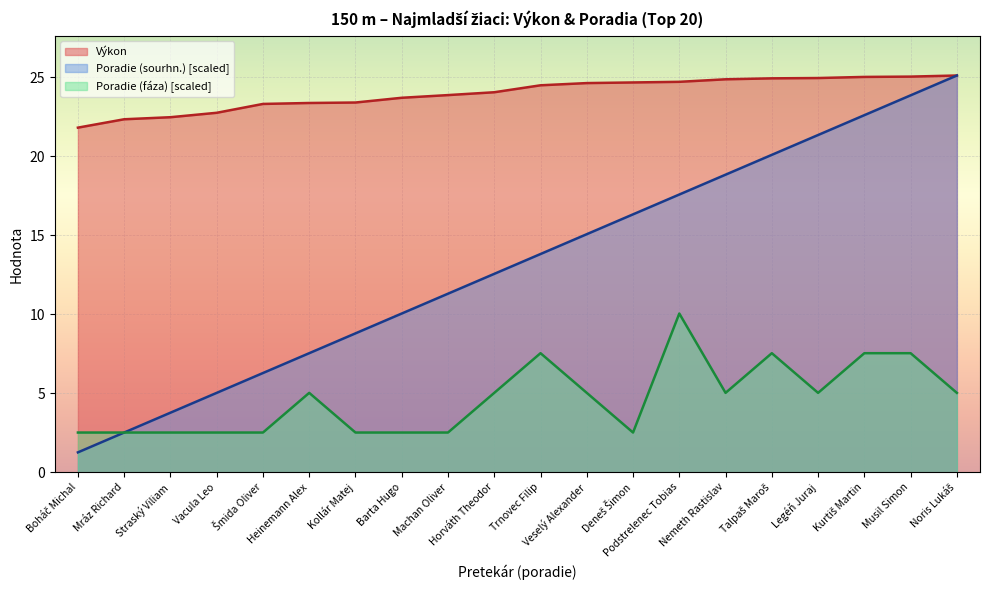

What is the value of the Poradie (sourhn.) point at the 5th from the left?

6.3